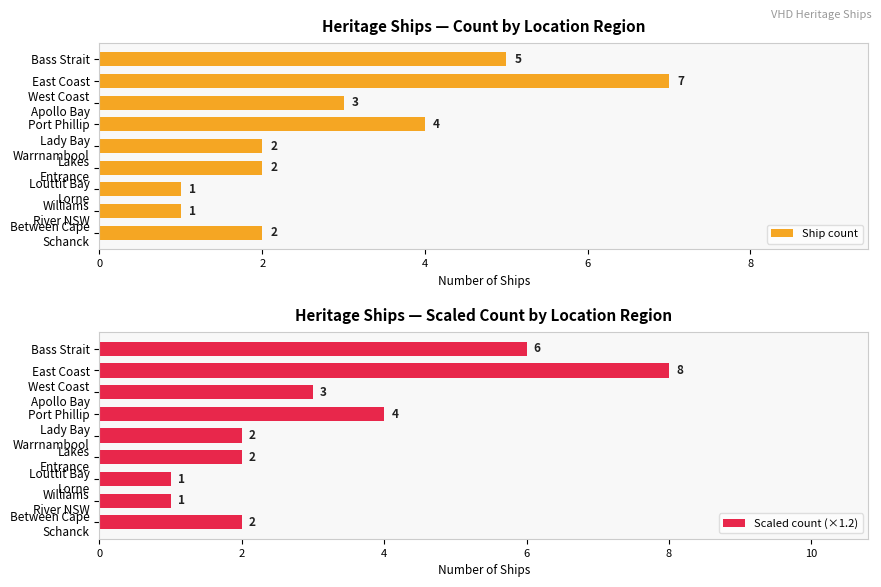

What are all the series names shown in the legend?

Ship count, Scaled count (×1.2)